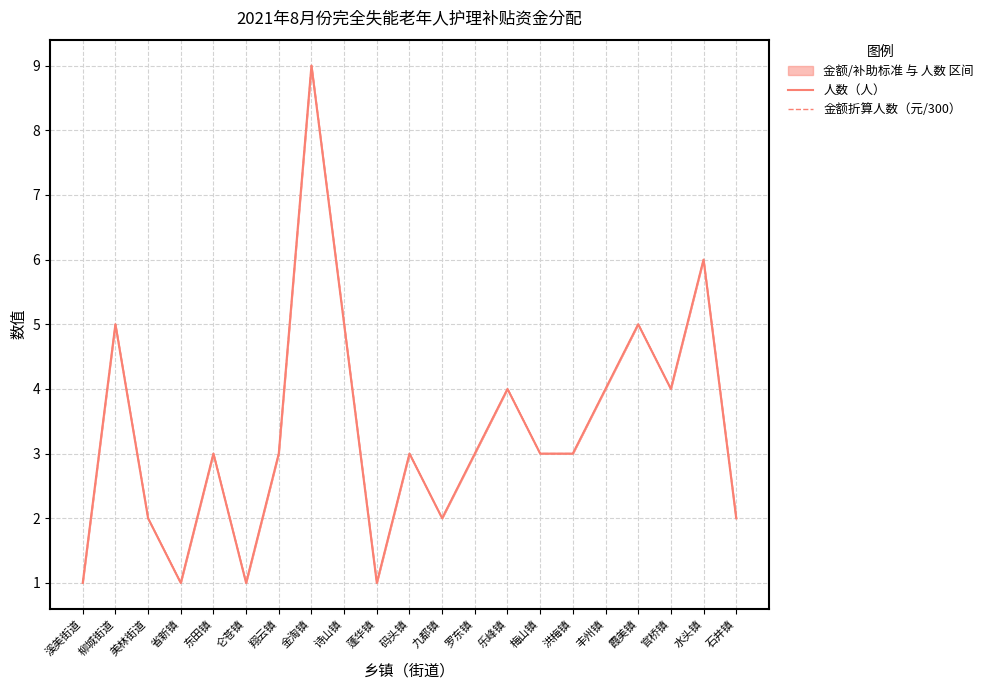

What position from the left is 金淘镇?

8